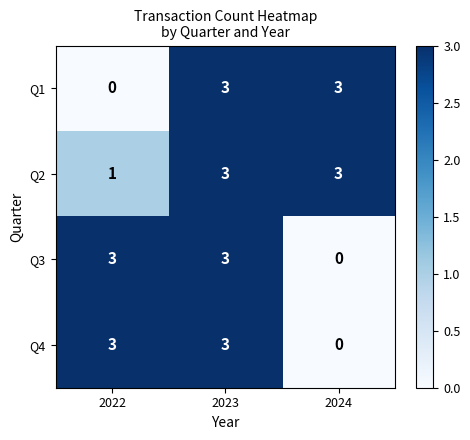

Count the Q2 values in the range 1 to 3.

3